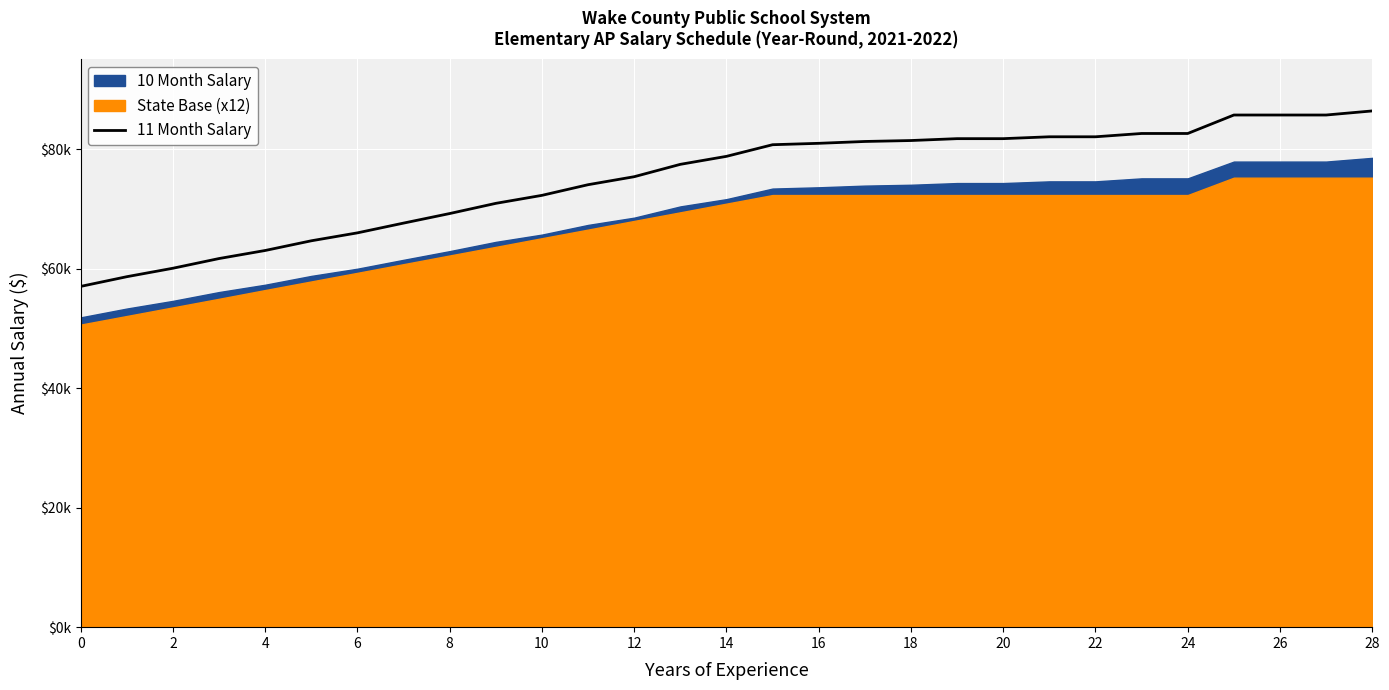

Reading left to right, list all the values displayed in this chart.

57034.6	58657.8	60073.3	61696.6	63045.3	64668.6	65995.3	67629.6	69229.3	70934.2	72272.1	74055.0	75392.6	77463.0	78800.8	80747.3	80980.2	81290.0	81447.6	81760.9	81760.9	82074.0	82074.0	82626.6	82626.6	85717.5	85717.5	85717.5	86401.1